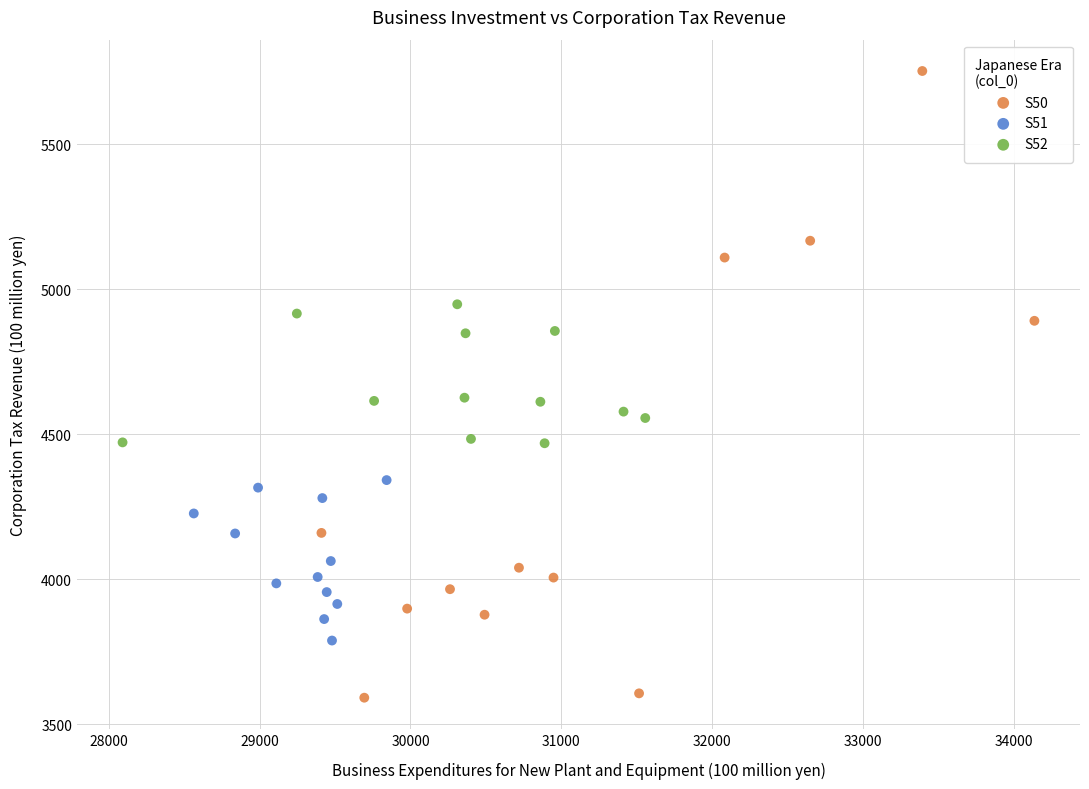

Which series has the largest Y range (max minus min)?

S50